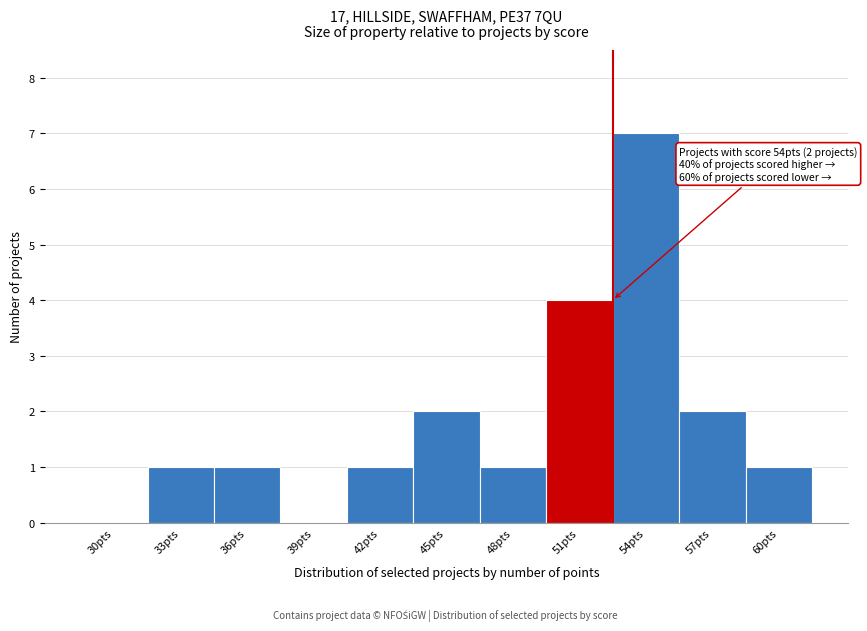

Reading right to left, list all the values displayed in this chart.

60pts=1	57pts=2	54pts=7	51pts=4	48pts=1	45pts=2	42pts=1	39pts=0	36pts=1	33pts=1	30pts=0